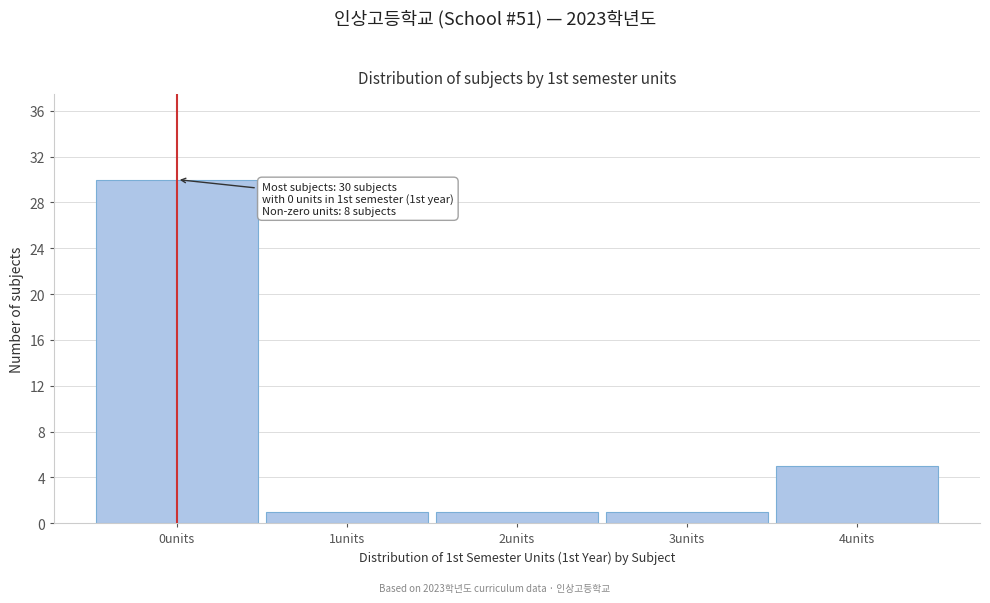

Which range on the x-axis has the tallest bar?

-0.5 to 0.5